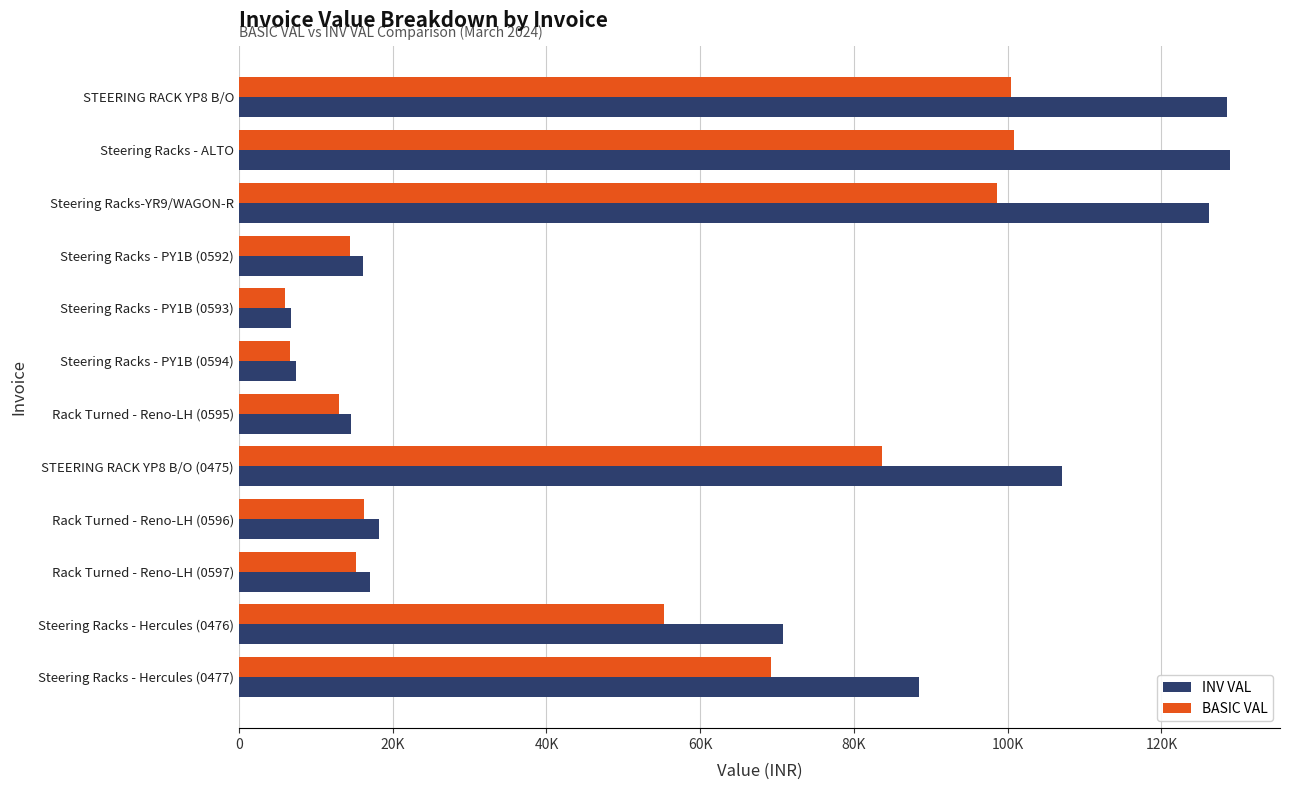

What are all the series names shown in the legend?

INV VAL, BASIC VAL